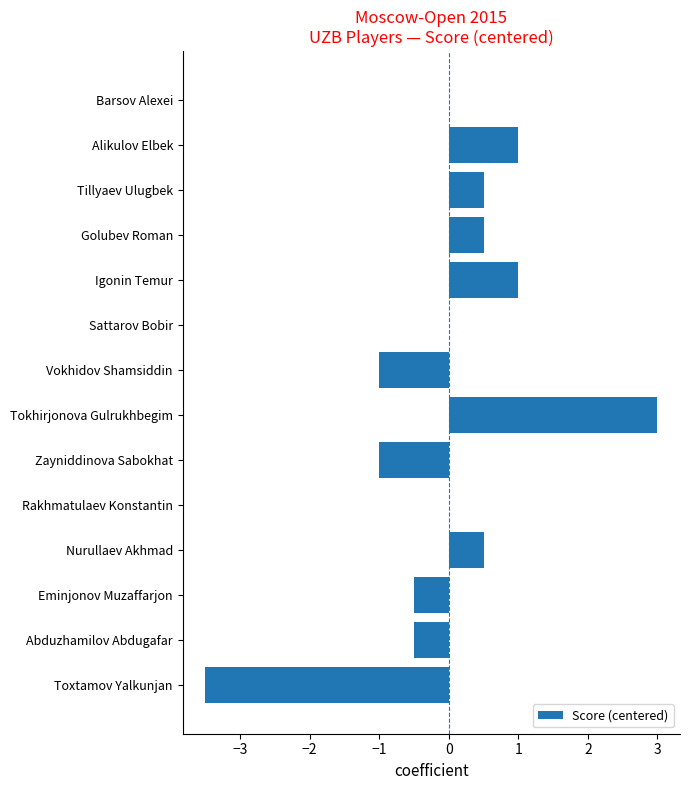

True or false: the data shows 0.9 at Golubev Roman.

False